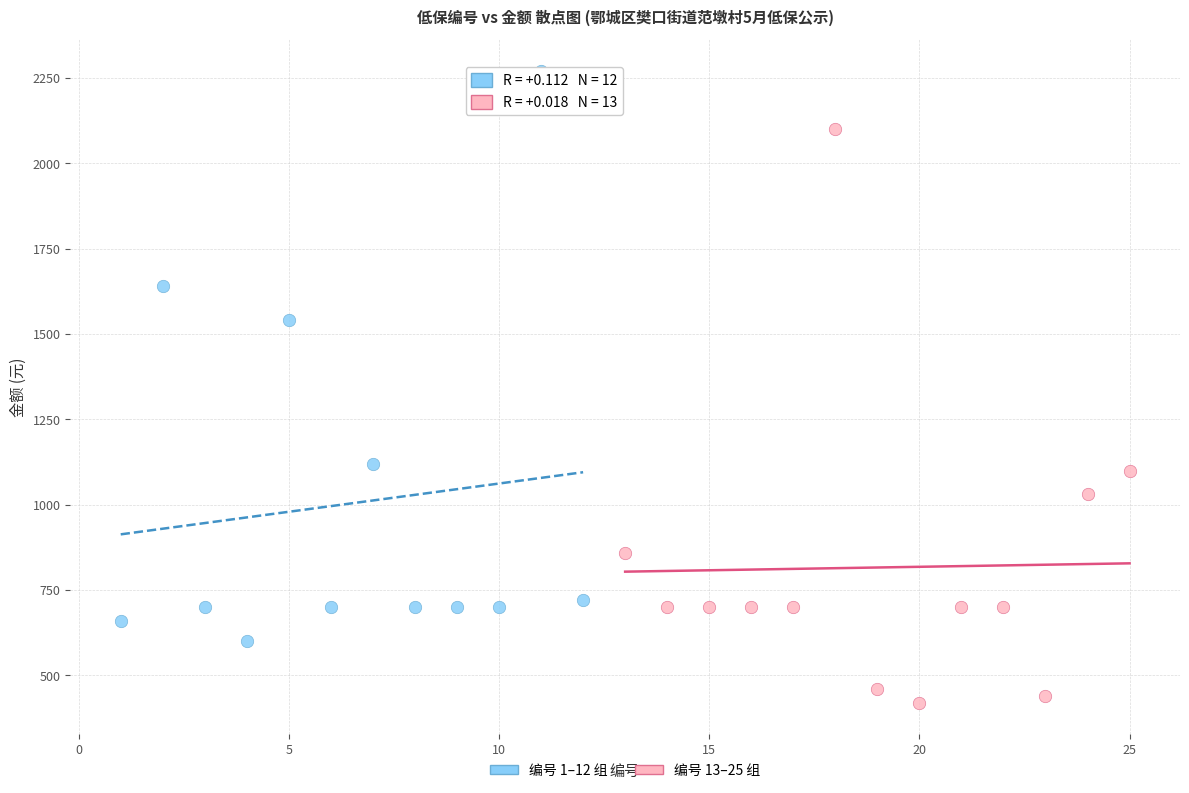

Which series reaches the minimum Y coordinate?

编号 13–25 组